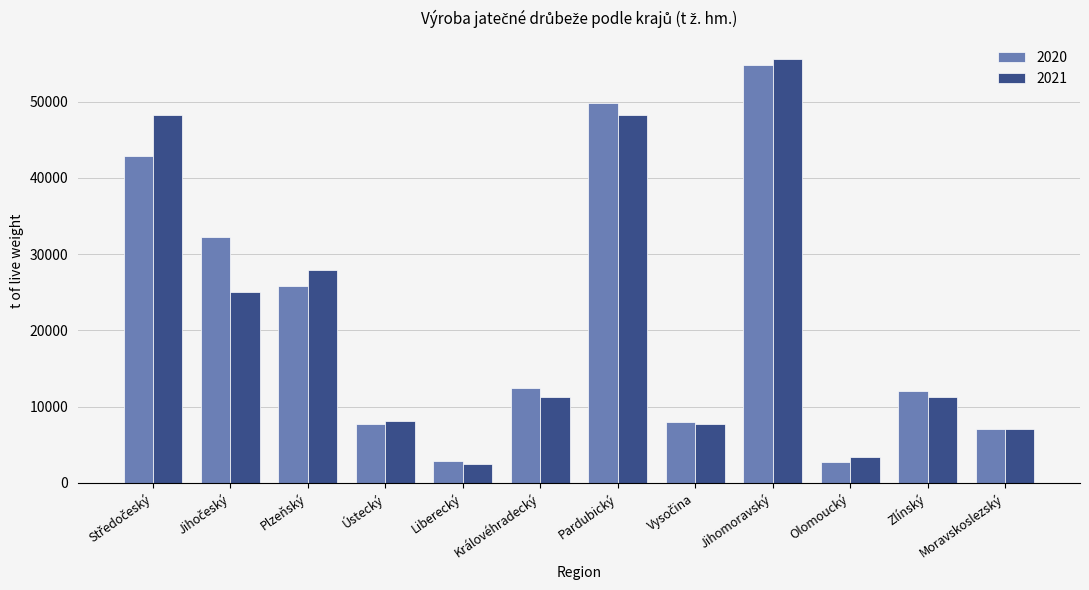

What are all the series names shown in the legend?

2020, 2021